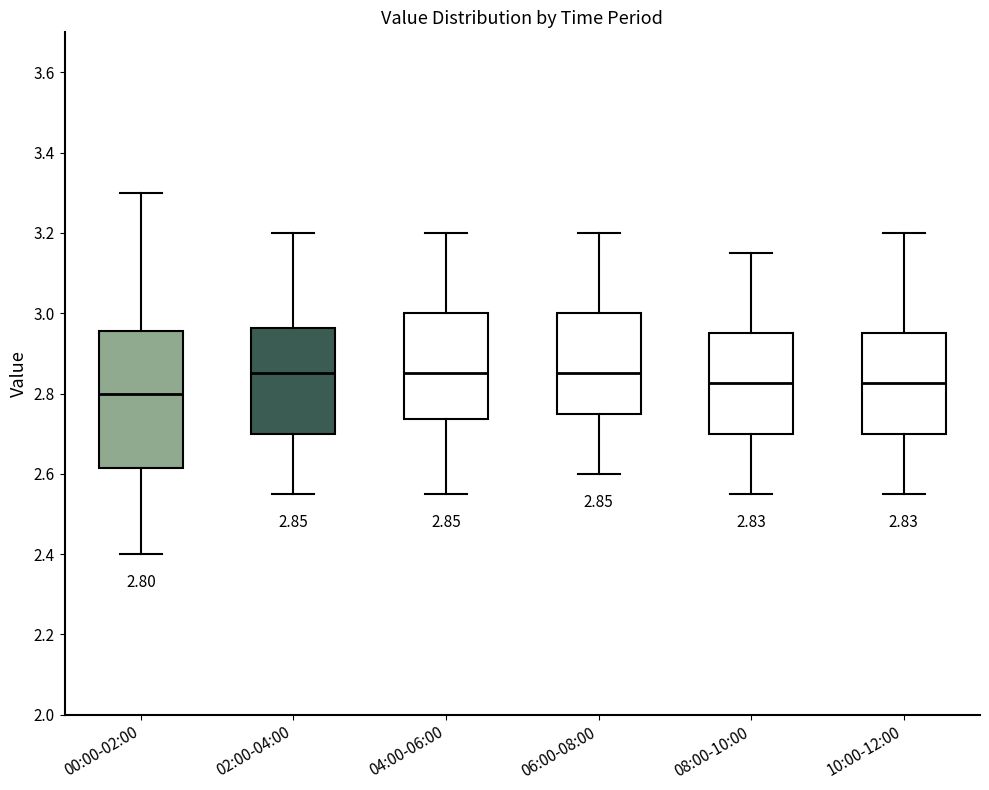

Comparing the boxes themselves (not the whiskers), which one is the tallest?

00:00-02:00